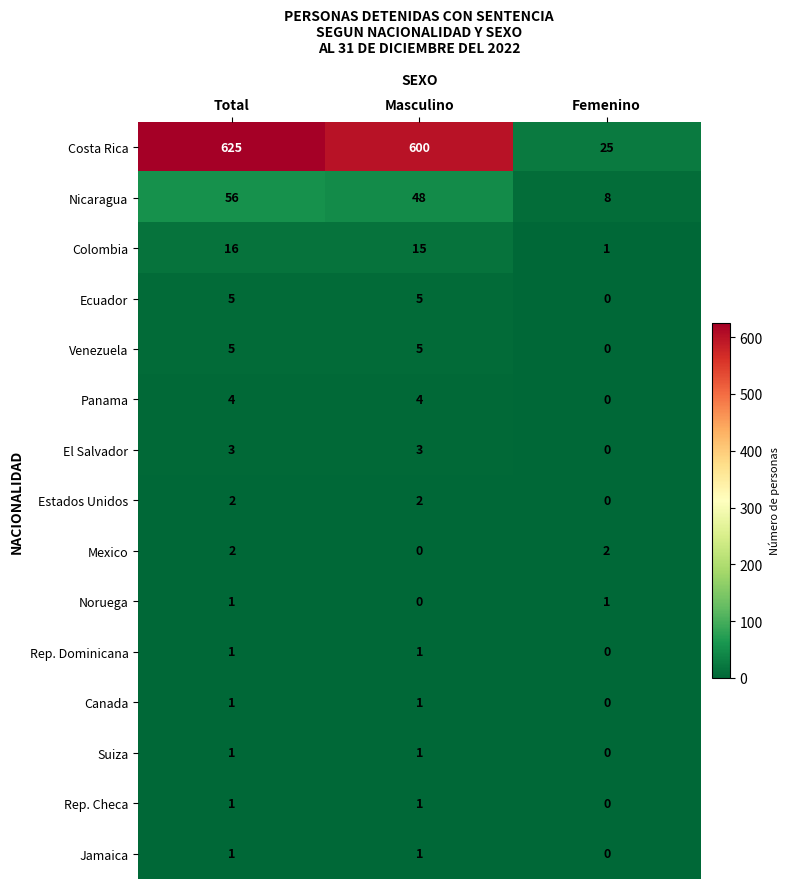

Between Total and Femenino, which series saw the biggest shift?

Costa Rica